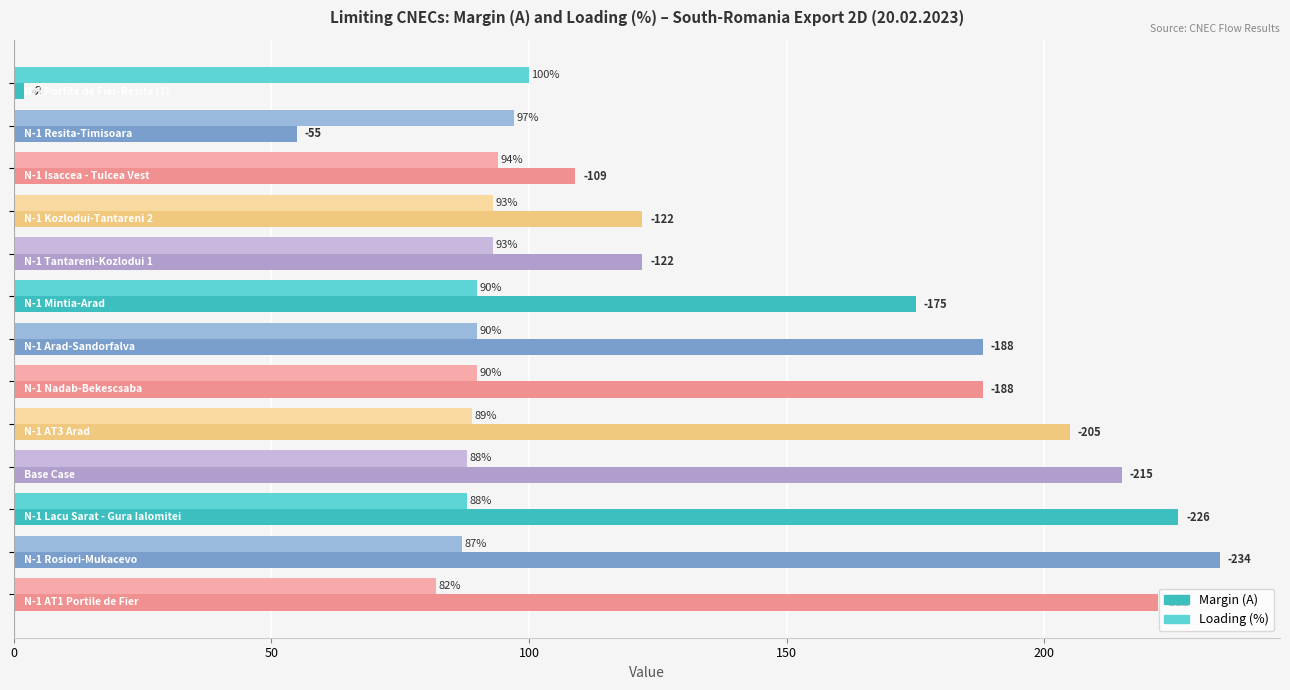

List the series in order of their overall mean, highest first.

Margin (A), Loading (%)